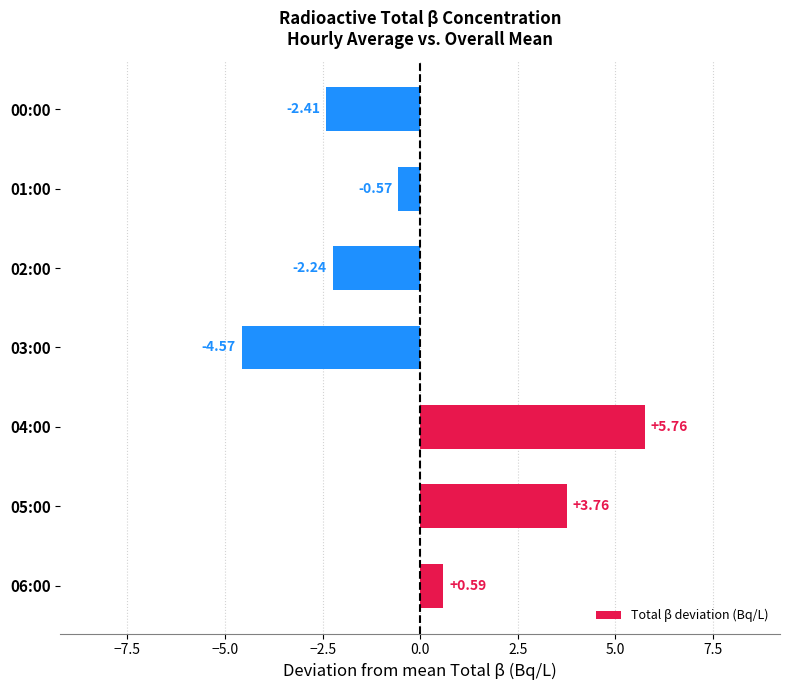

How many data points does each series have?

7